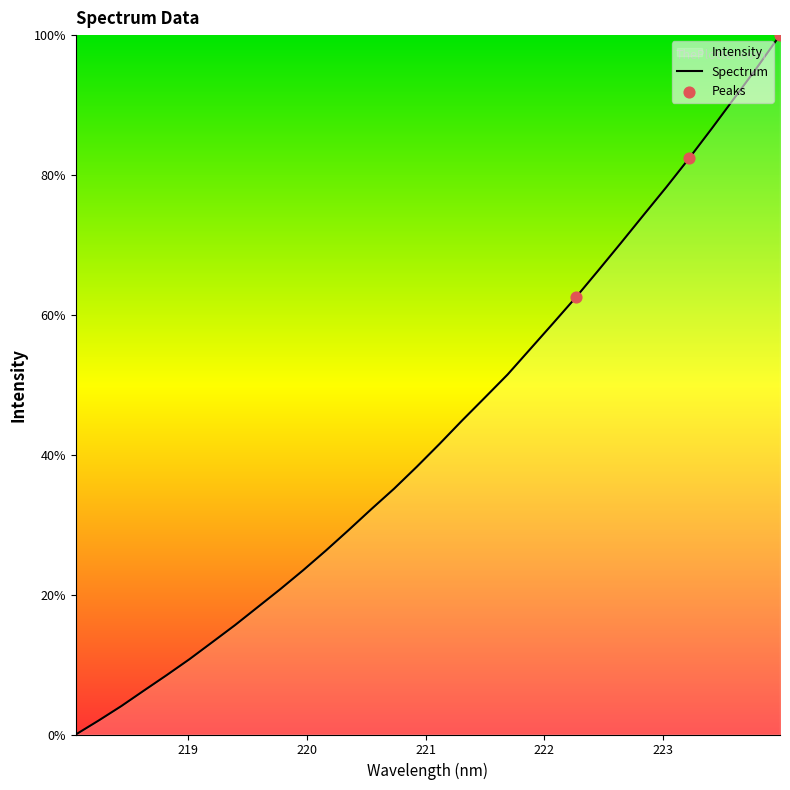

What is the maximum value shown in the chart?

100.0